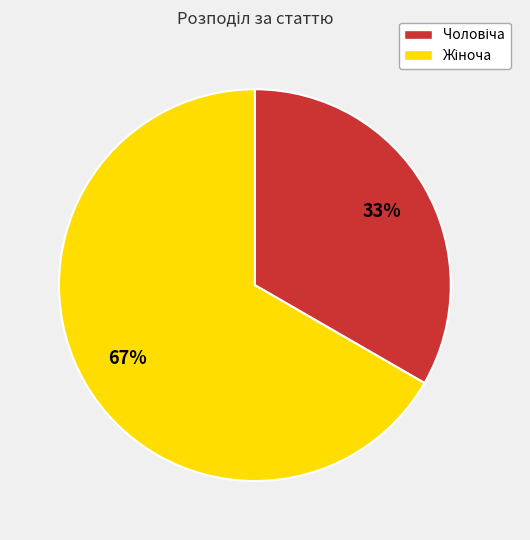

Is there a majority slice in this chart?

Yes